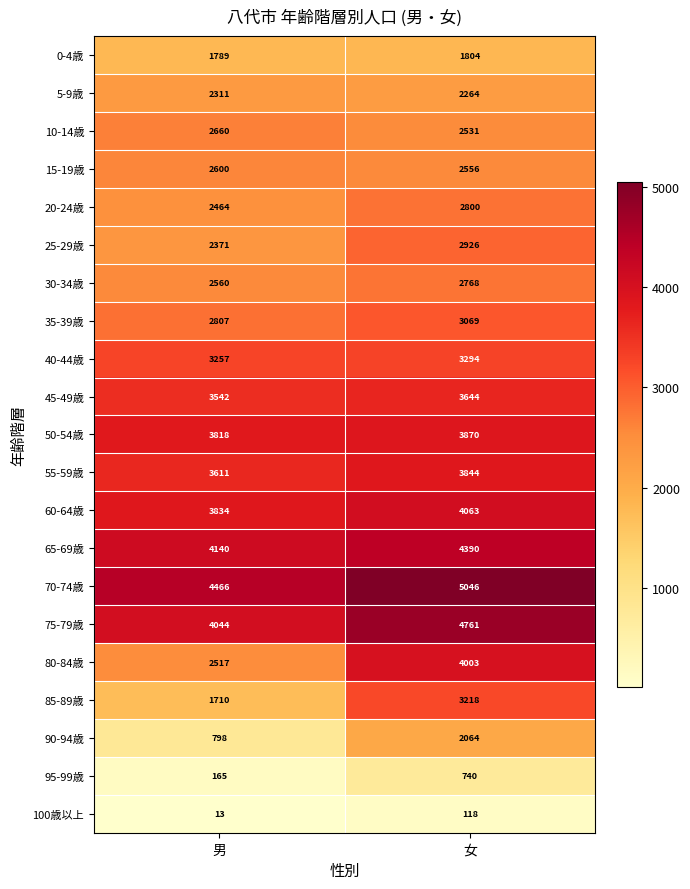

At which label is 50-54歳 closest to 3844?

男